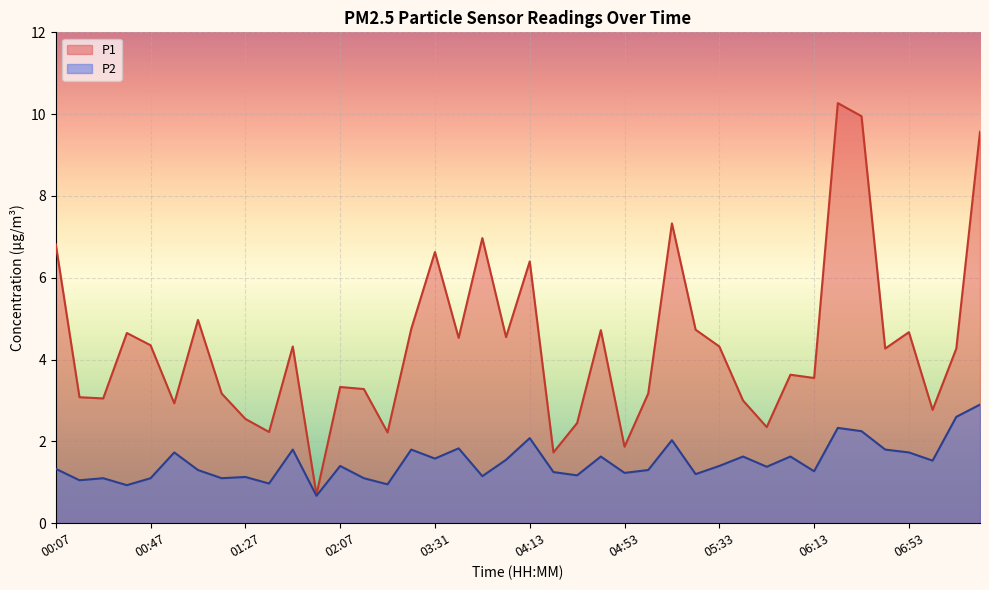

How many interior local peaks does the P1 series have?

12